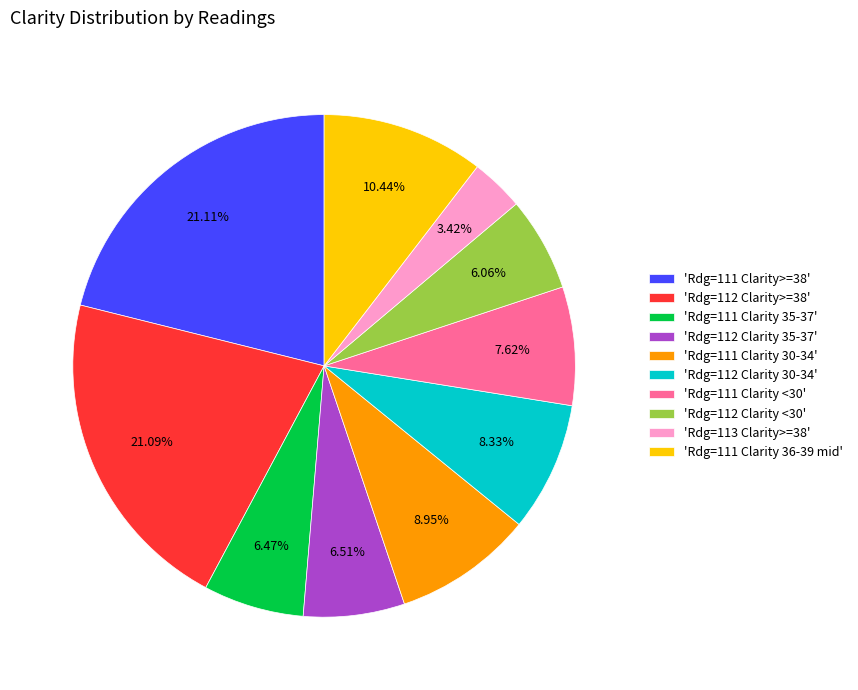

How many slices are in this pie chart?

10